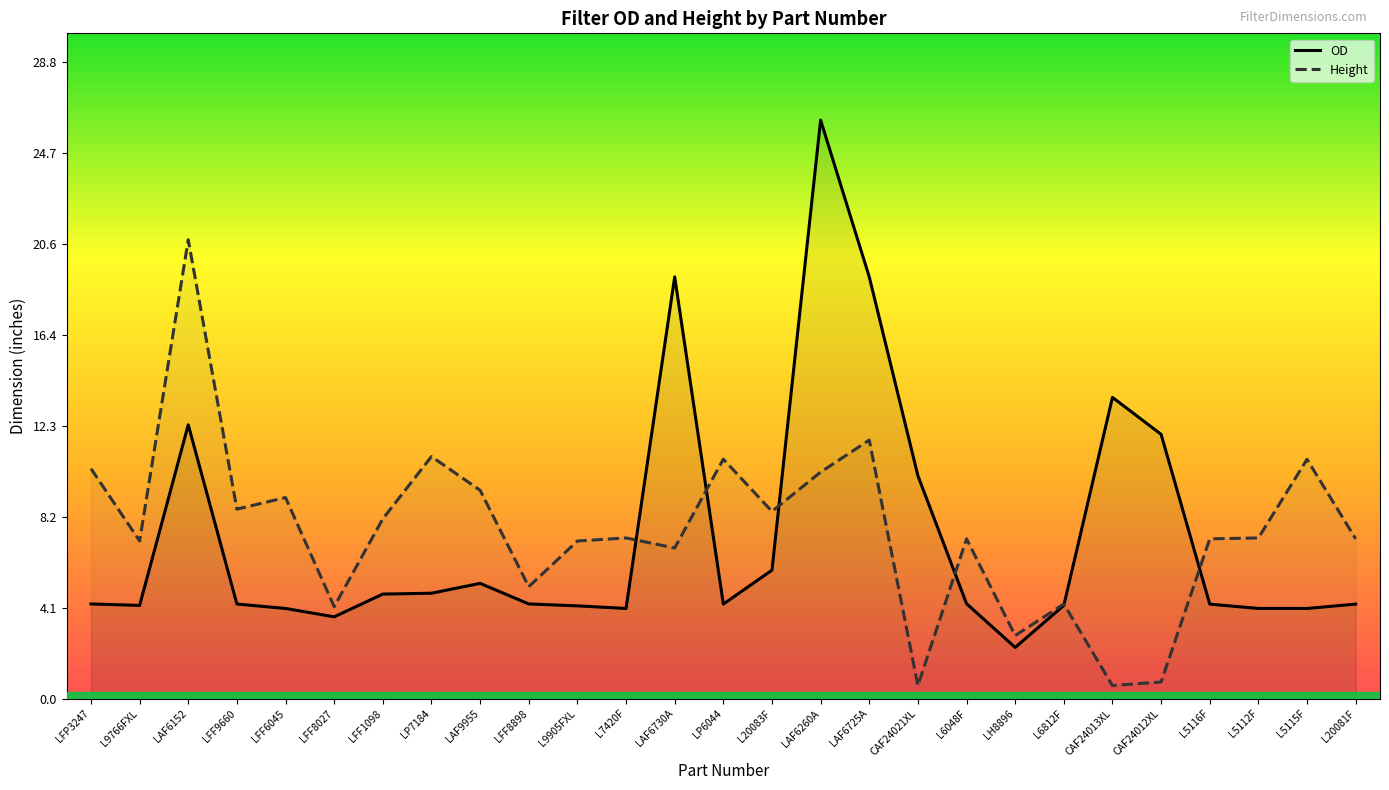

Which series has the widest spread of values?

OD